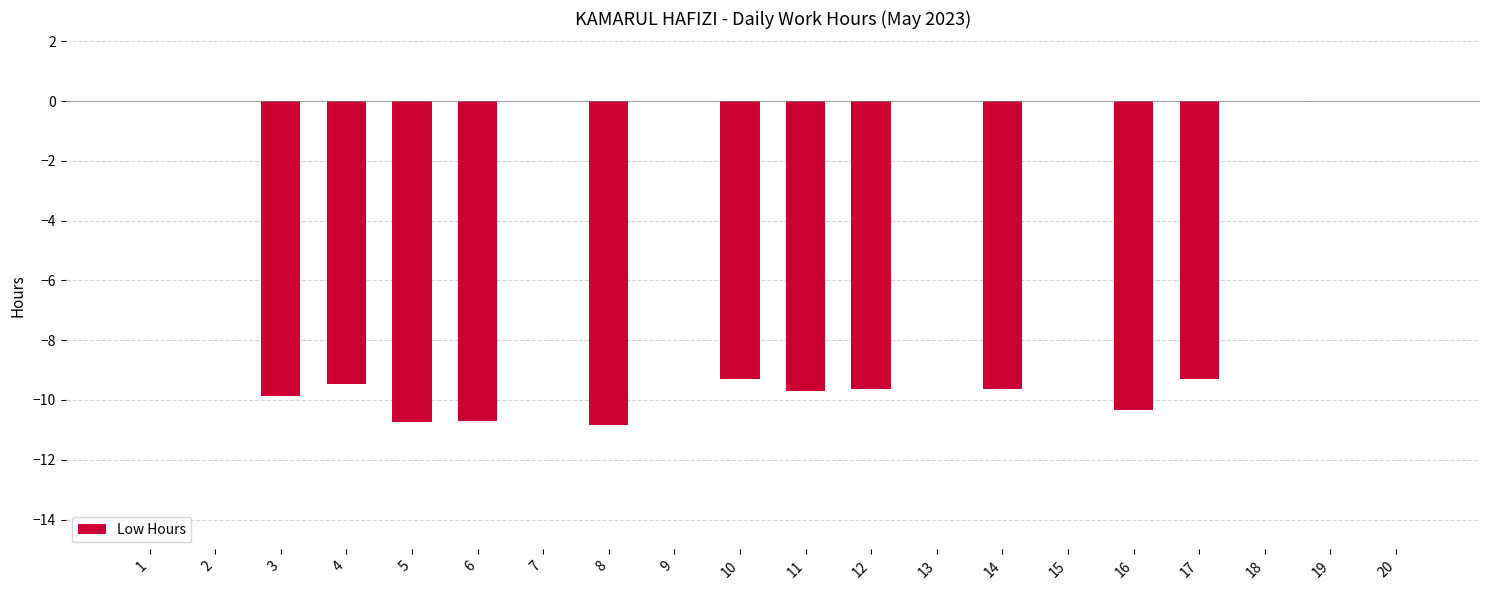

Between 12 and 13, which is larger?

13